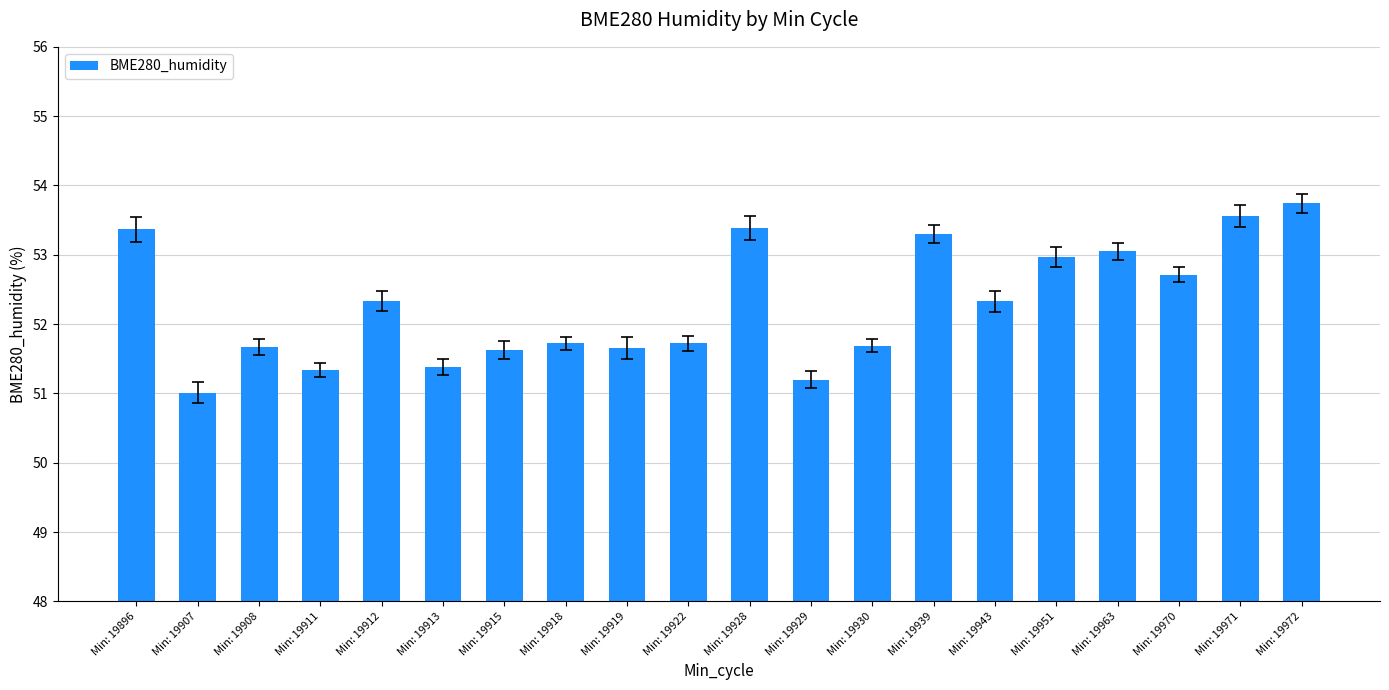

Which label corresponds to the largest value in the chart?

Min: 19972